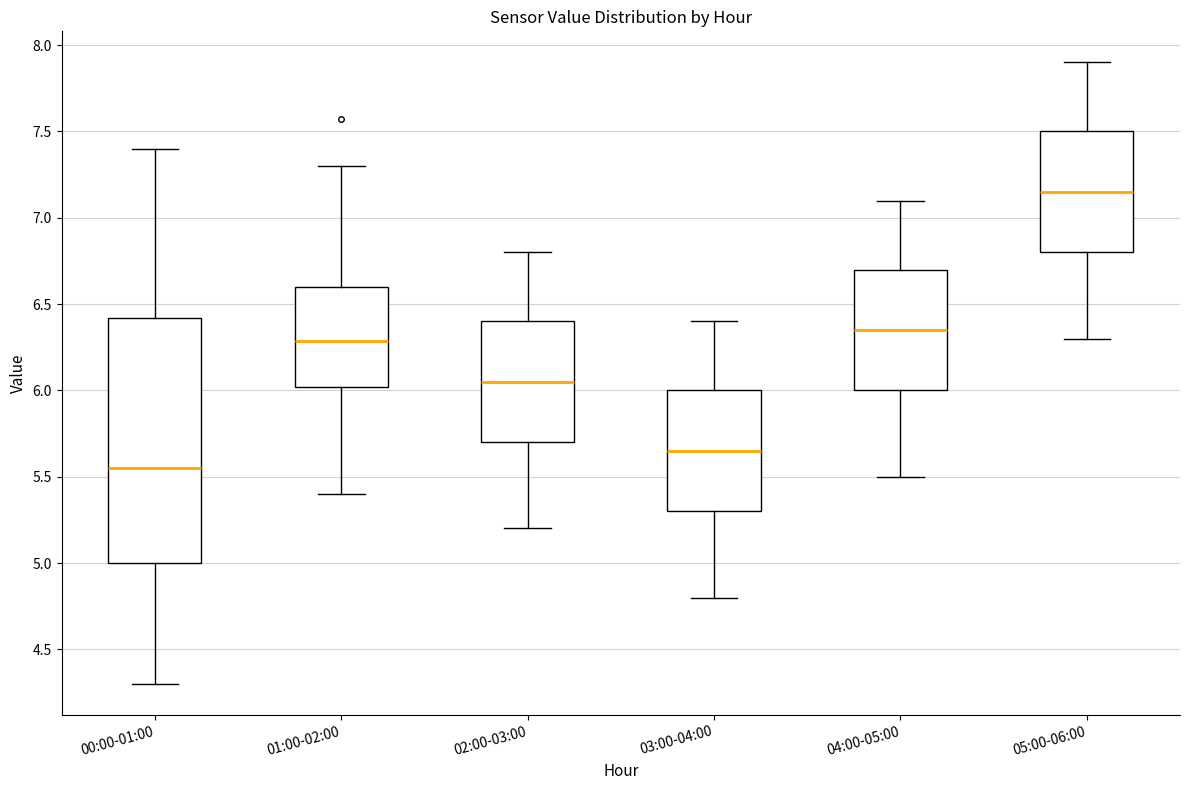

Comparing the boxes themselves (not the whiskers), which one is the tallest?

00:00-01:00